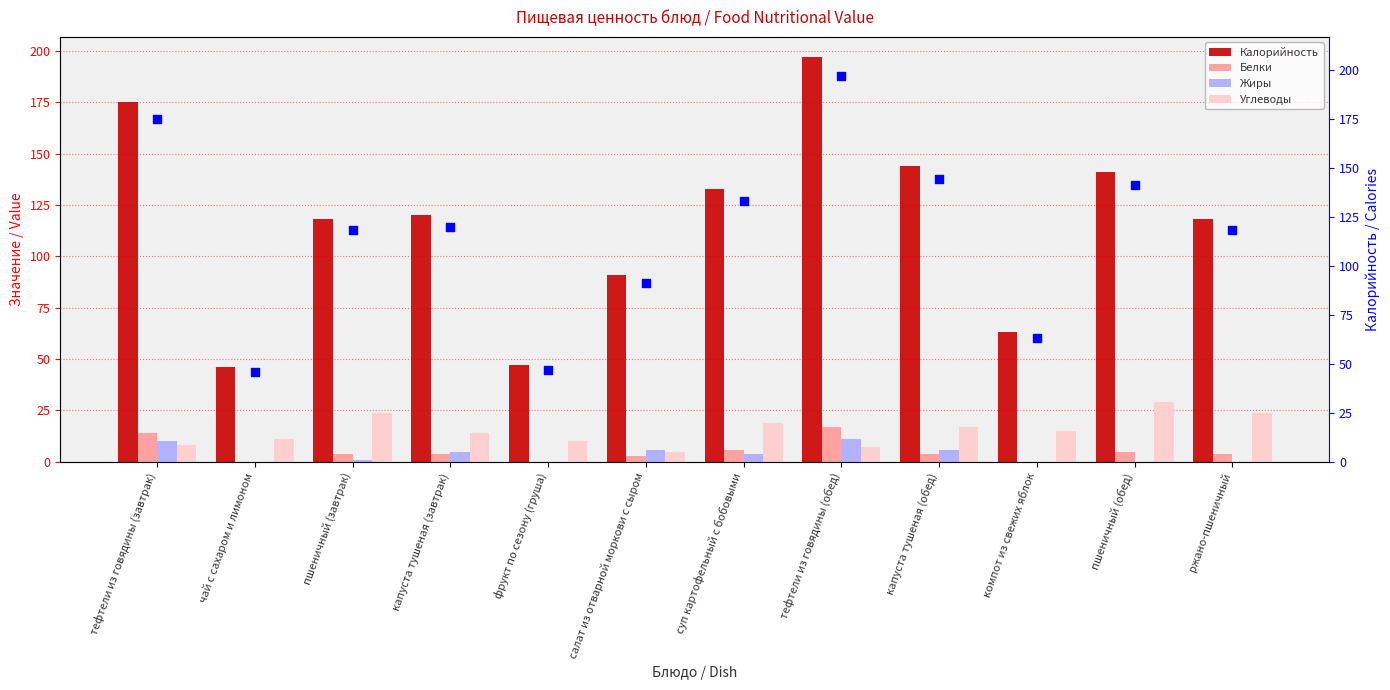

At how many categories does at least one series exceed 120?

5